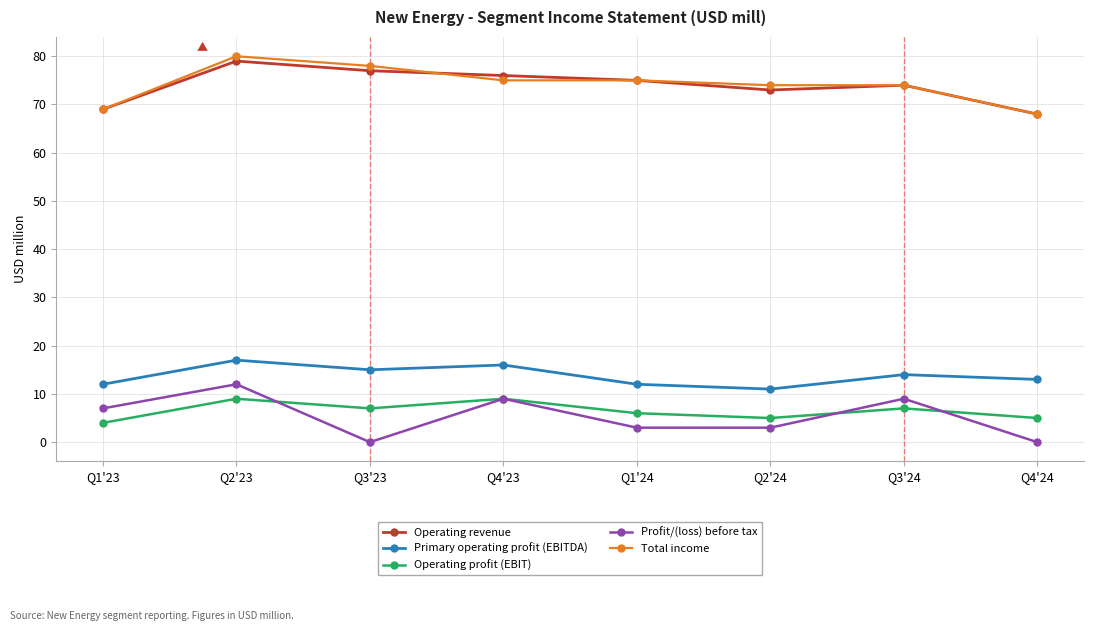

At which category does Primary operating profit (EBITDA) reach its first local valley?

Q3'23